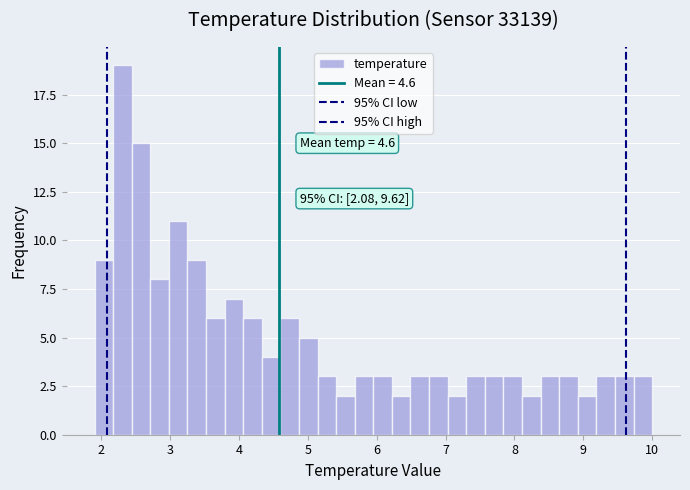

Read against the x-axis, roughly where is the centre of the tallest bar?

2.3